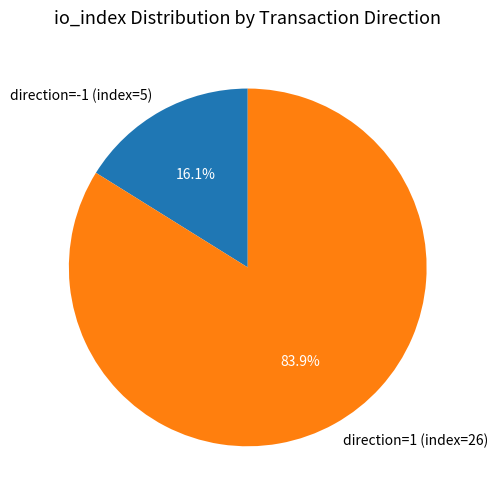

What portion of the pie excludes direction=1 (index=26)?

16.1%